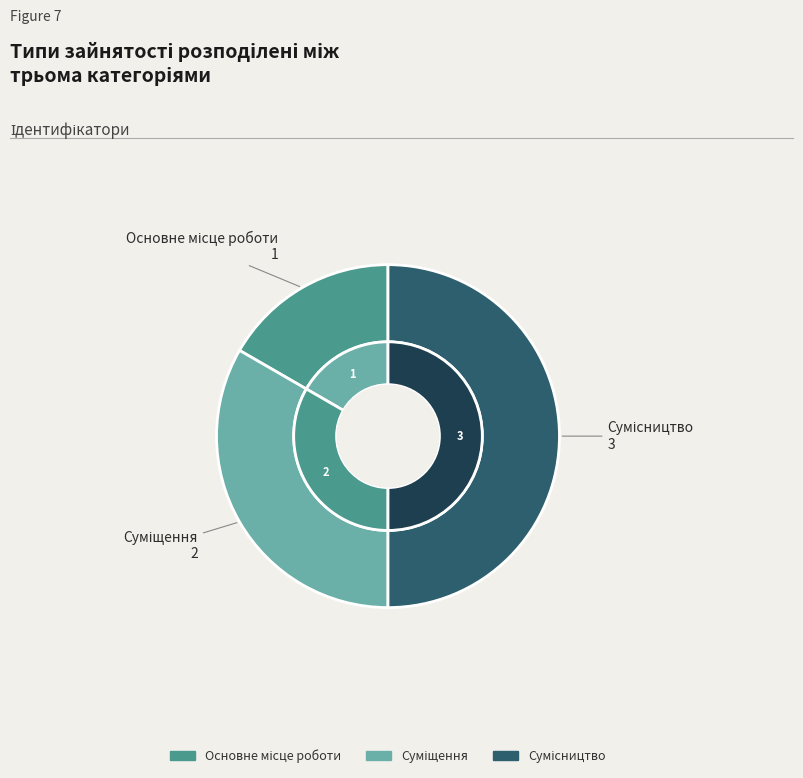

Approximately how many times larger is the value at Сумісництво compared to Суміщення?

1.5